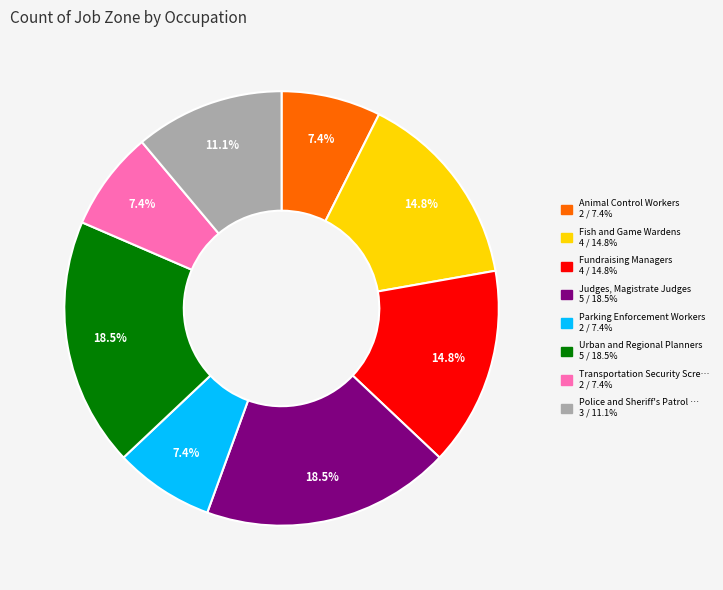

Is there any slice that represents more than half of the pie?

No